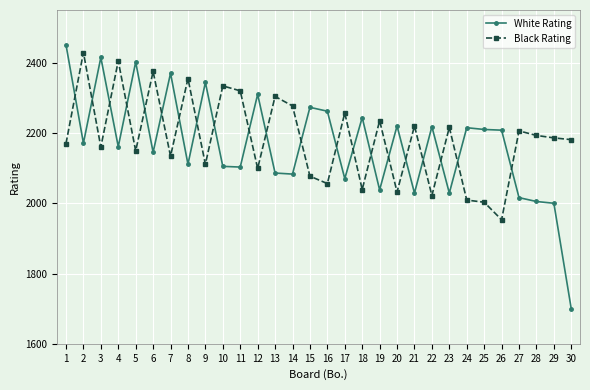

Read the White Rating value at 24, to the nearest 50.

2200